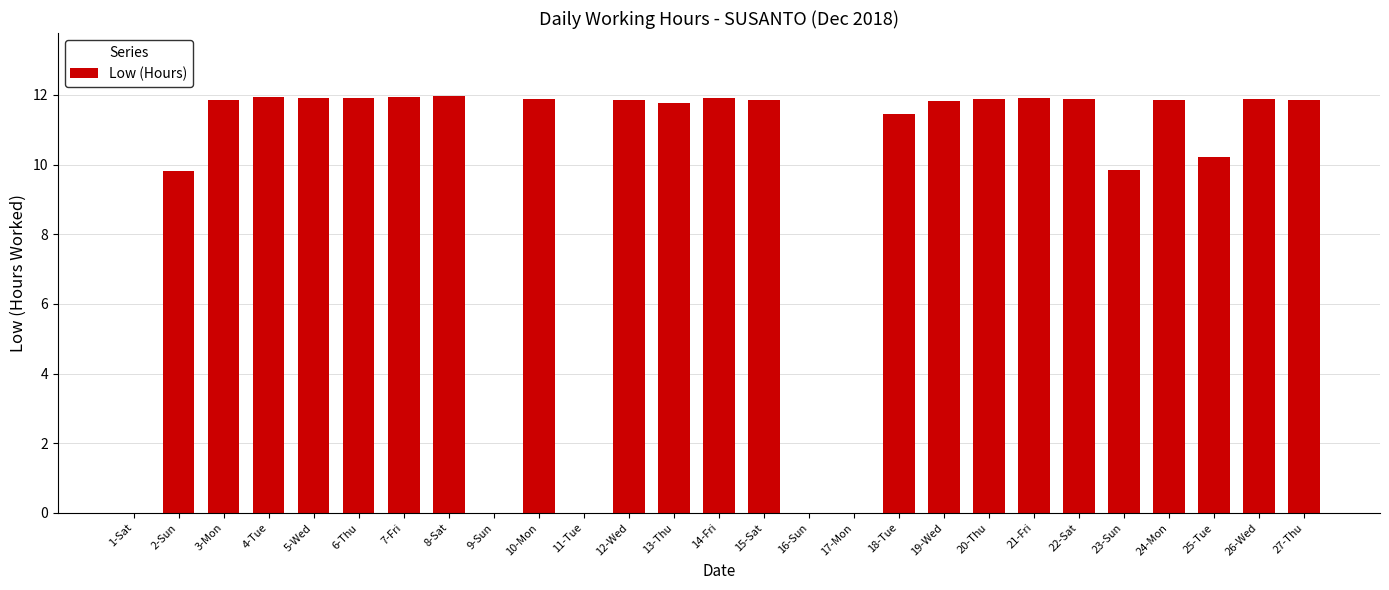

How many series are shown in this chart?

1